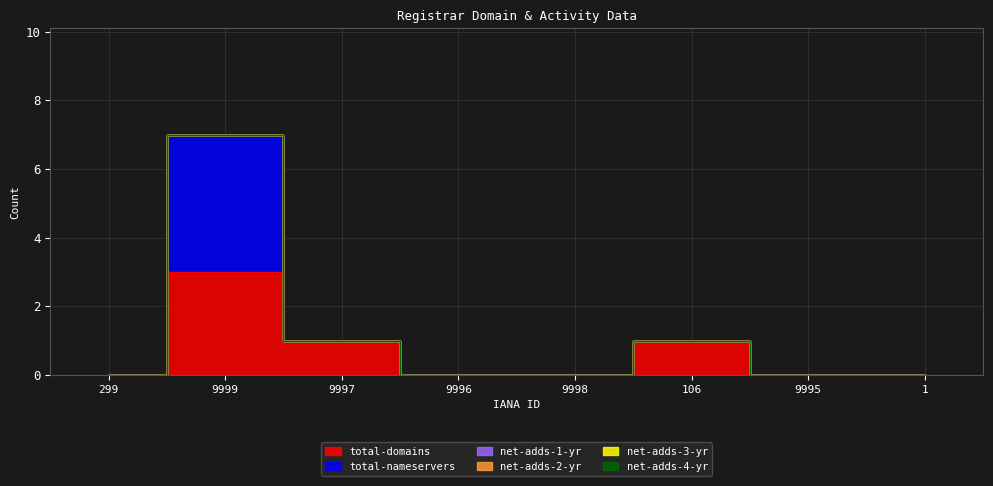

How many lines are shown in the chart?

6